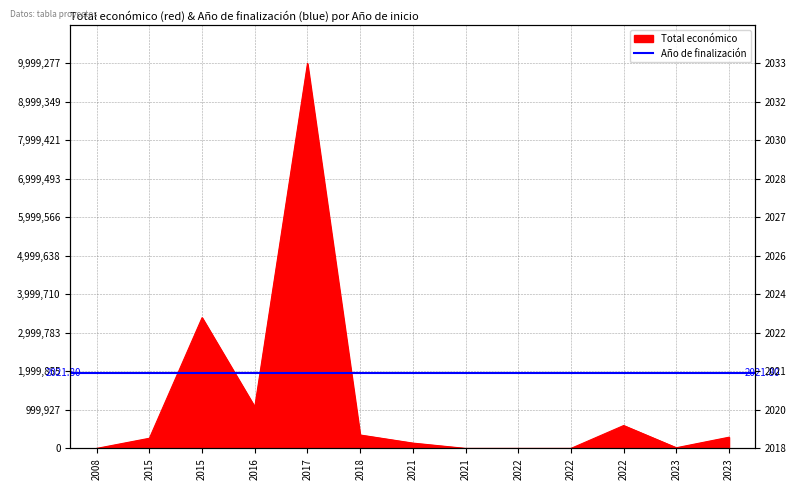

True or false: there are more than 0 points higher than both neighbors.

True